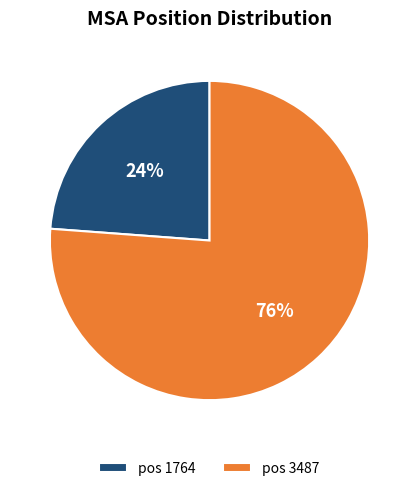

Which category has the smallest portion of the pie?

pos 1764